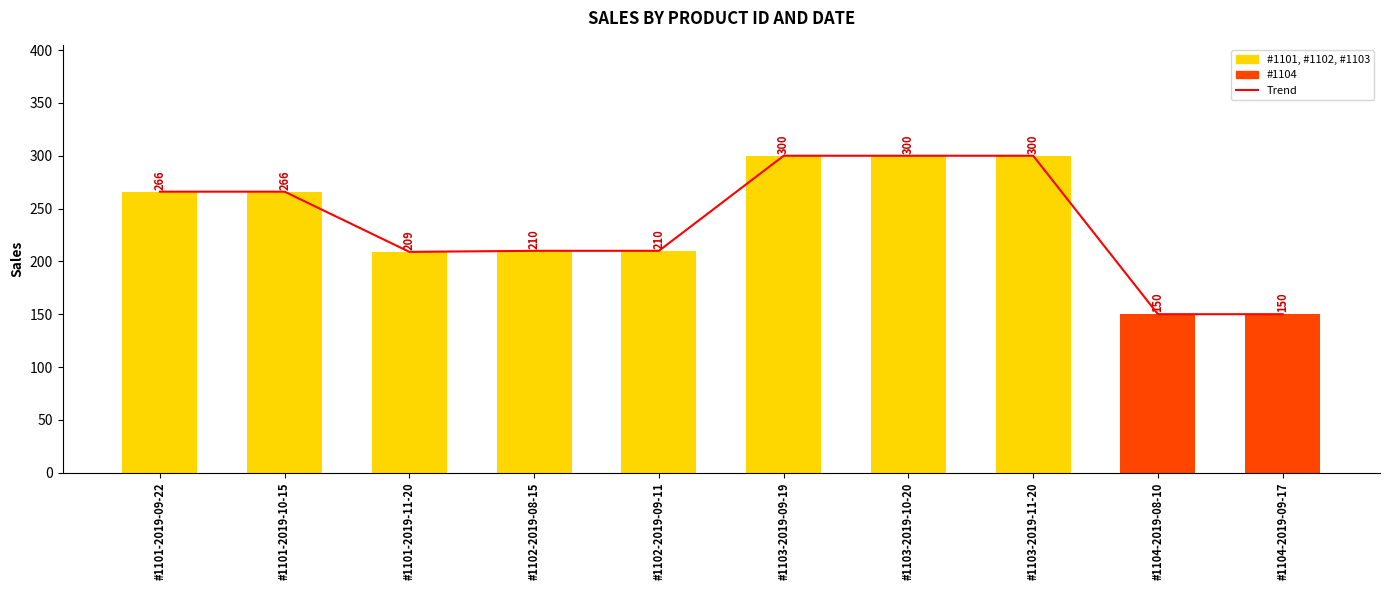

What is the label of the 1st bar from the left?

#1101-2019-09-22